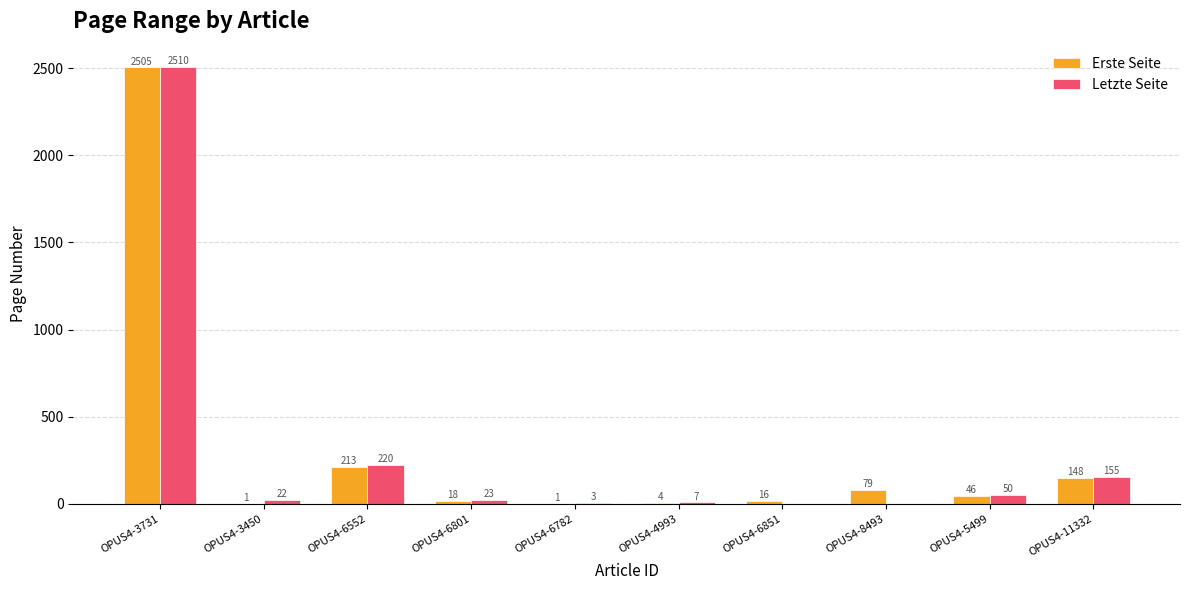

What is the greatest value displayed?

2510